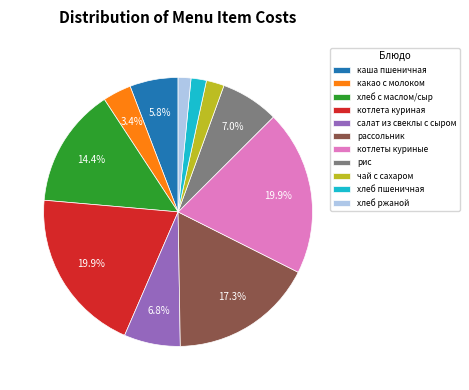

What percentage is the хлеб пшеничная slice, to the nearest percent?

2%